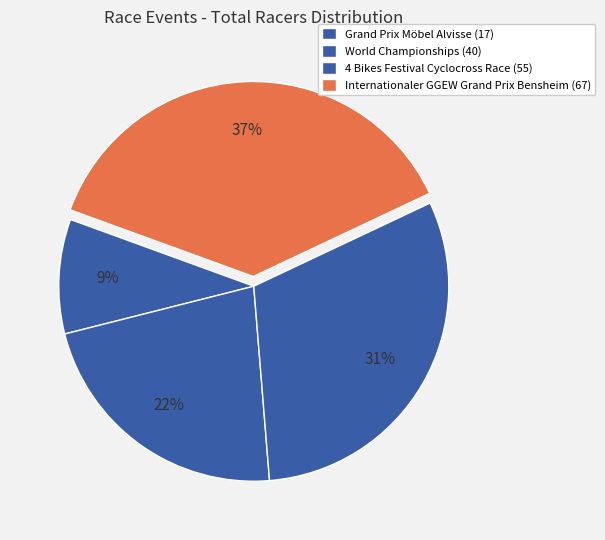

What is the change in value from World Championships to Internationaler GGEW Grand Prix Bensheim?

+27